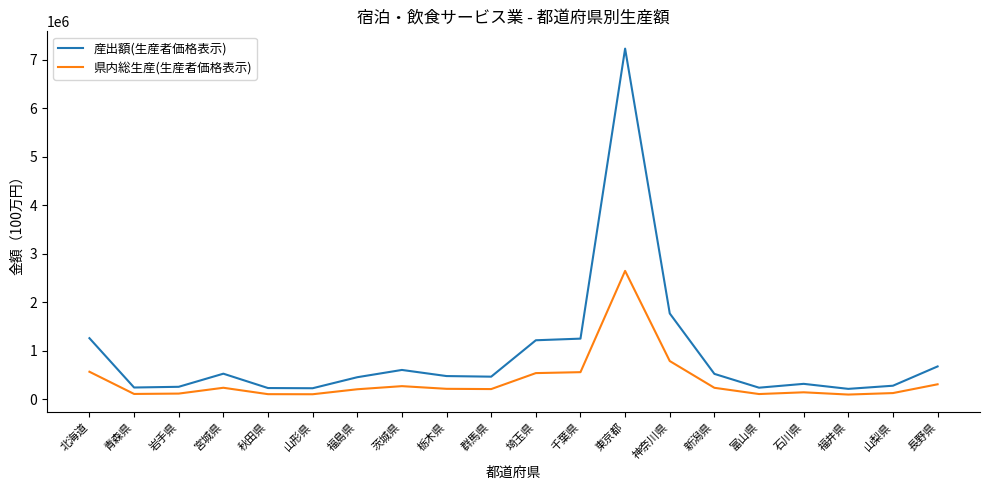

Where is the first local maximum for 産出額(生産者価格表示)?

宮城県